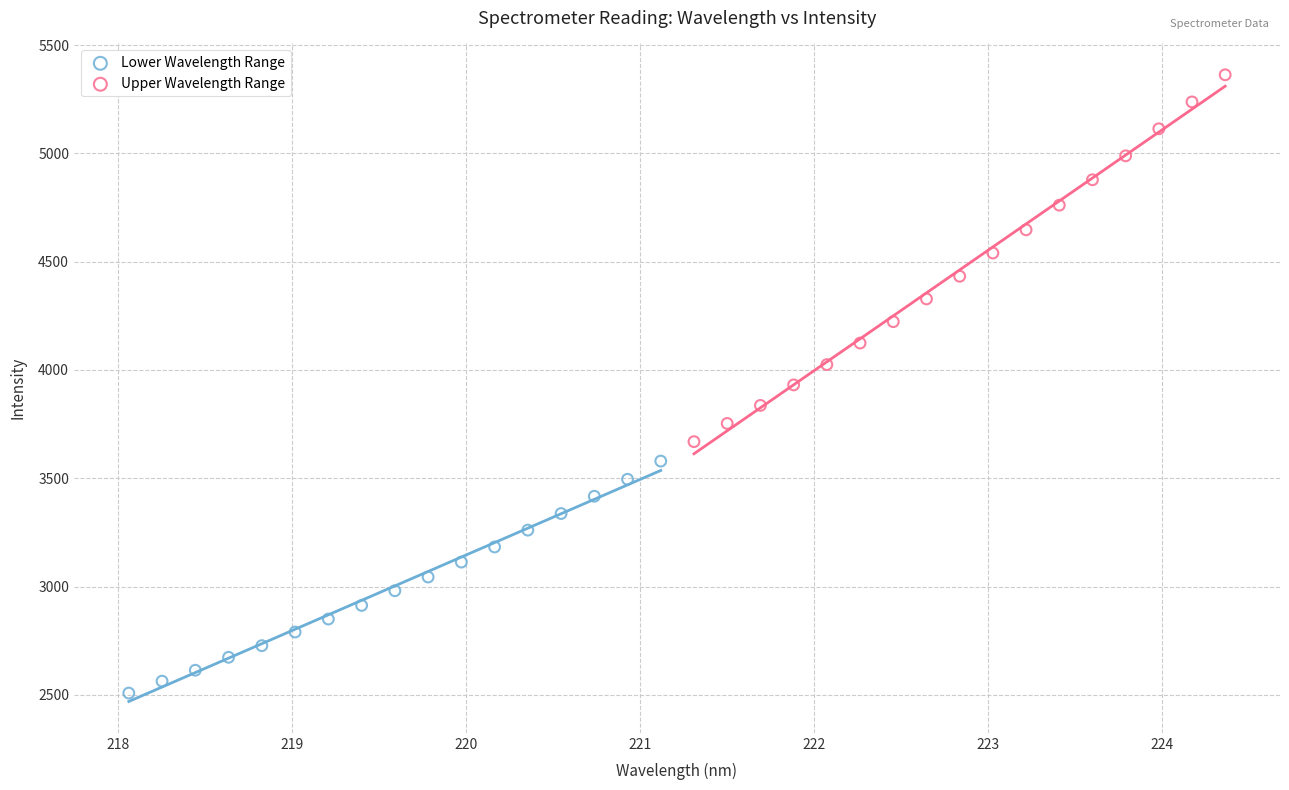

Which series has the largest Y range (max minus min)?

Upper Wavelength Range